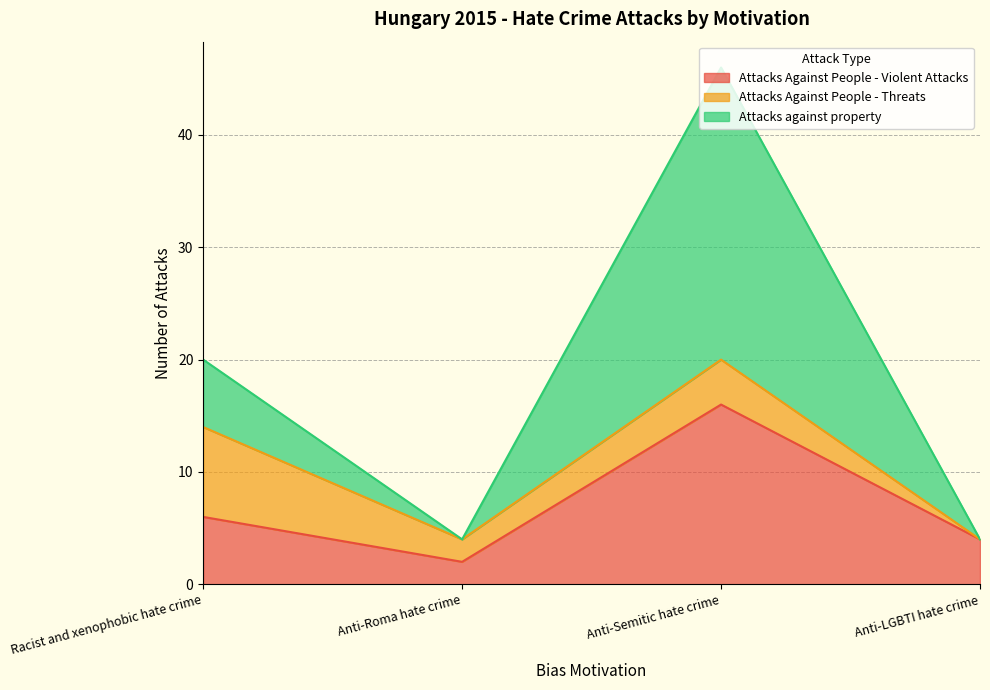

Is it true that Attacks Against People - Violent Attacks equals 16 at Anti-Semitic hate crime?

True